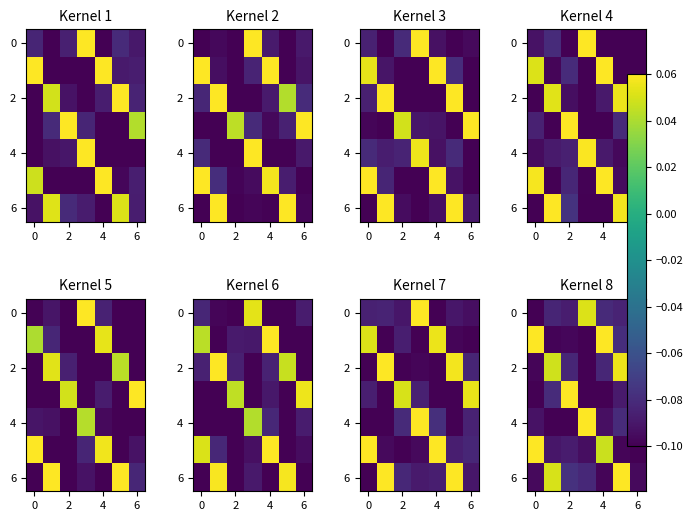

How many data points in 0 are above 0?

1